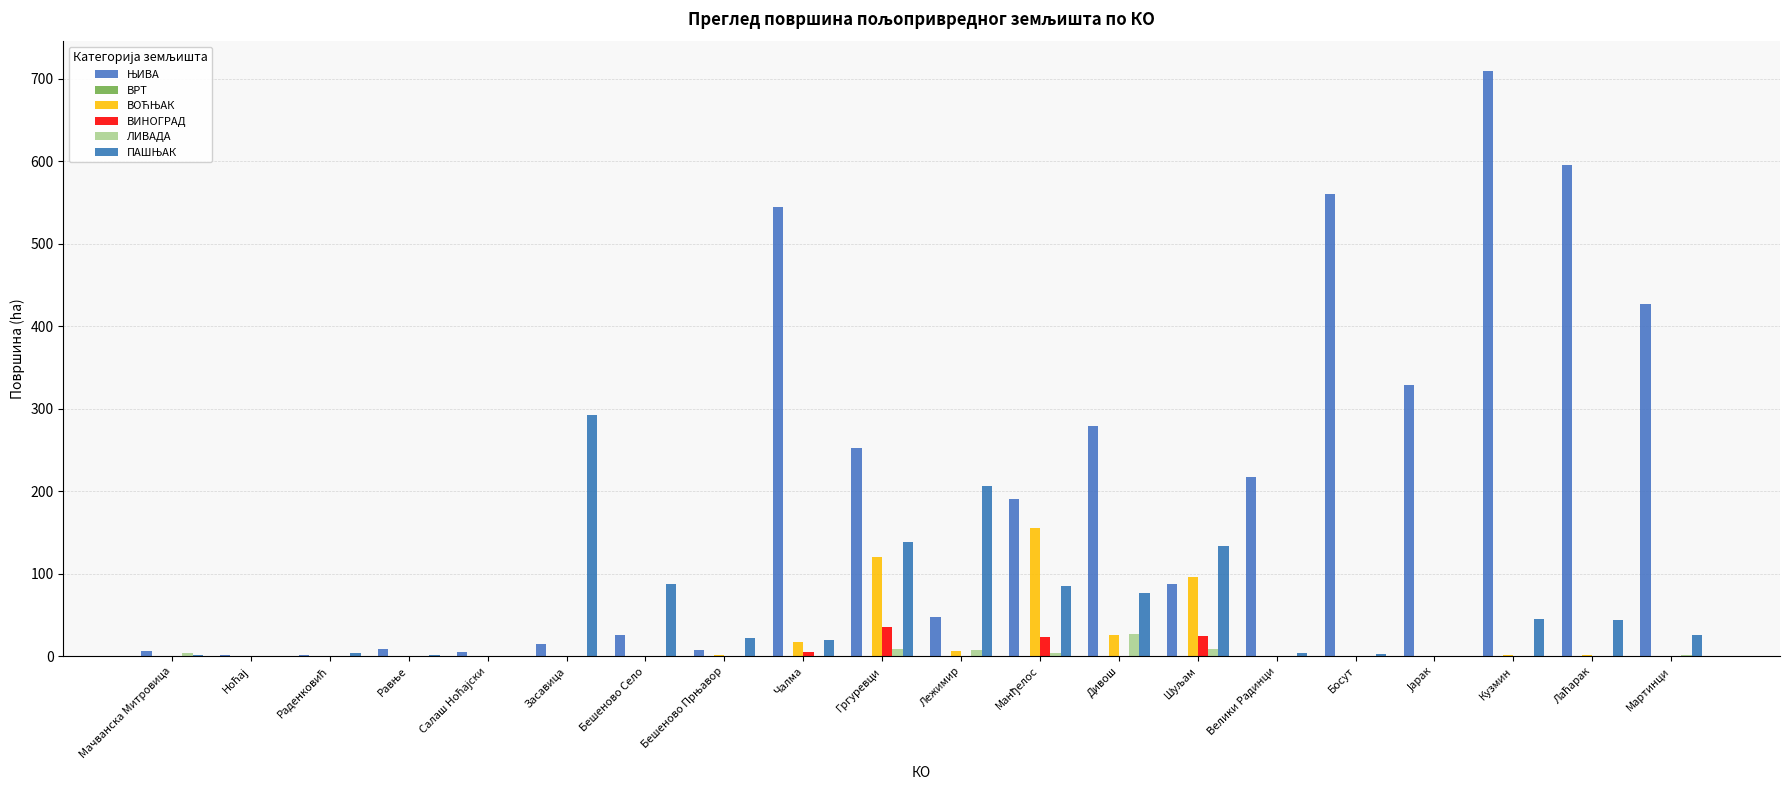

What is the total value across all series at Бешеново Прњавор?

32.8